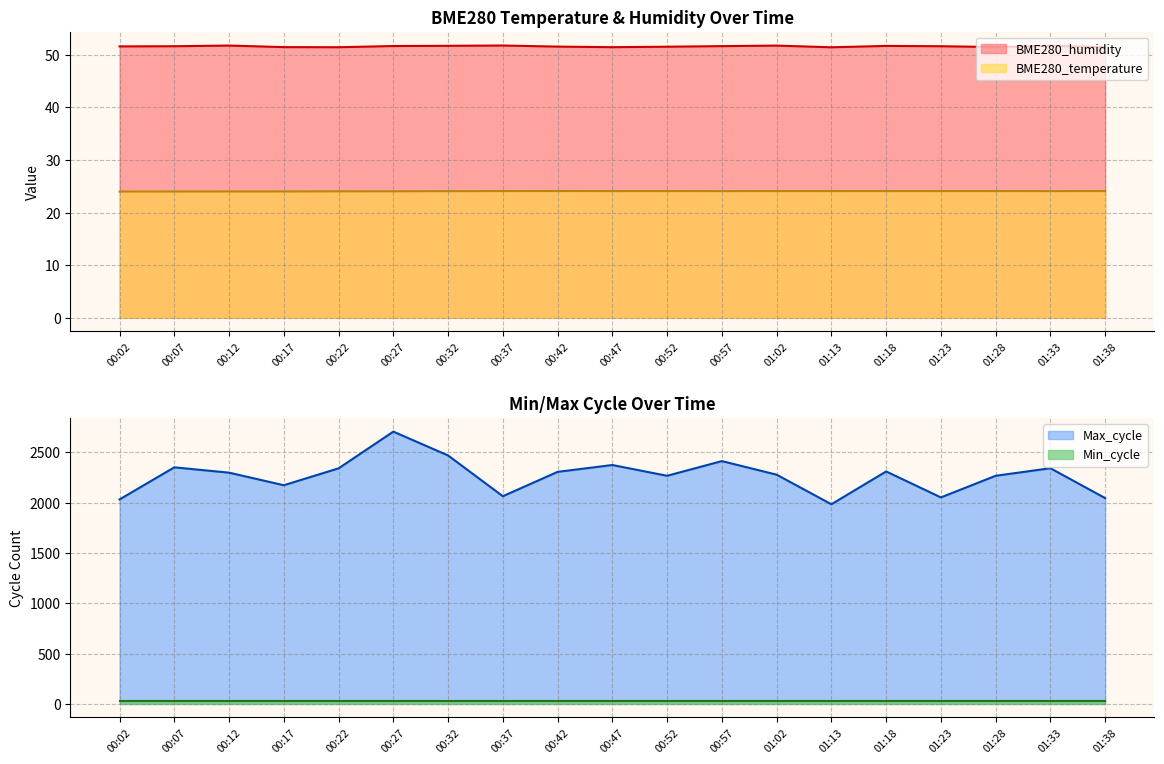

What position from the left is 00:32?

7